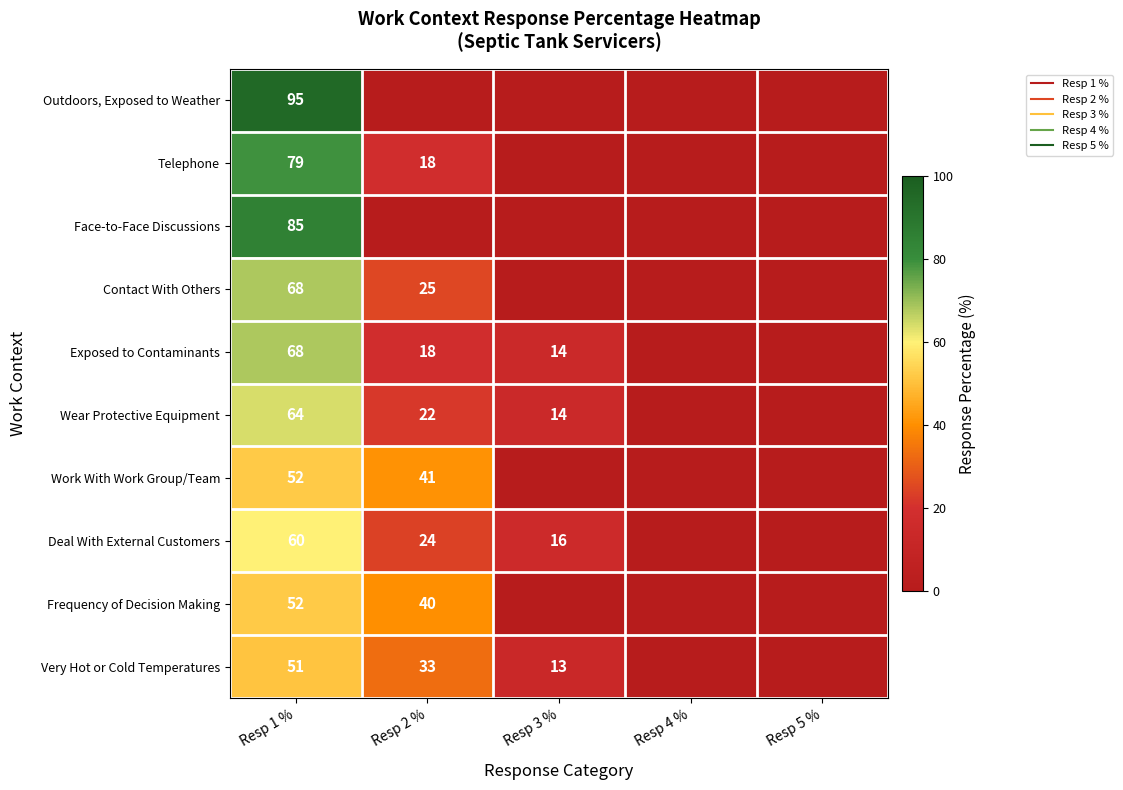

True or false: Wear Protective Equipment has a value of 85 at Resp 1 %.

False